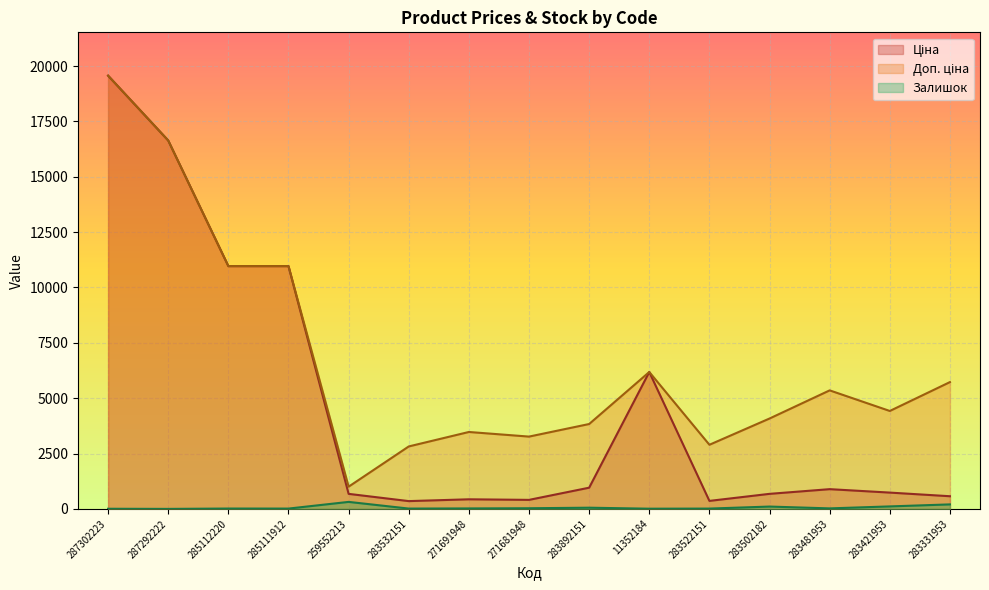

What is the total value across all series at 285111912?

21943.8